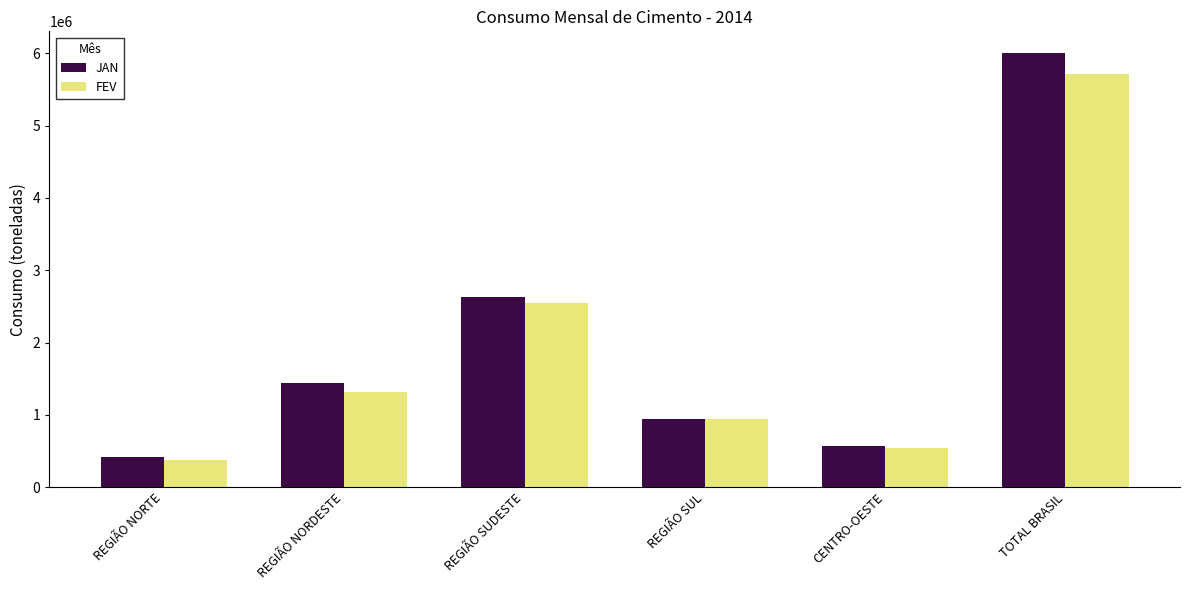

Reading left to right, transcribe all the data shown in this chart.

JAN: 419640	1442099	2622875	947008	572323	6003945
FEV: 369443	1320514	2540465	943941	540329	5714692